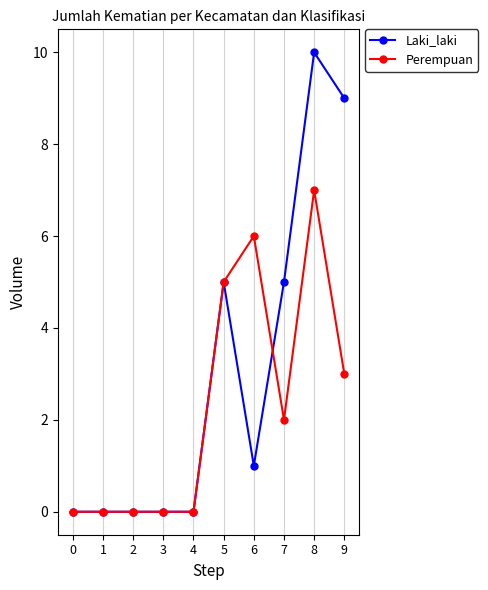

Which series has the largest total across all categories?

Laki_laki